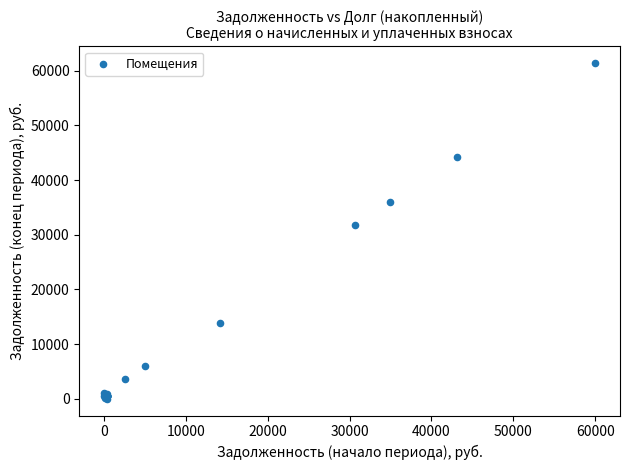

What Y value in the scatter plot is closest to 30692?

31704.4